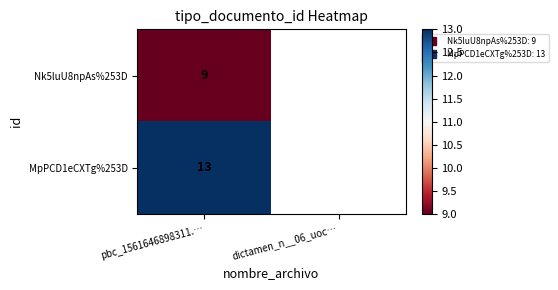

Rank the series by their maximum value, from highest to lowest.

MpPCD1eCXTg%253D, Nk5luU8npAs%253D